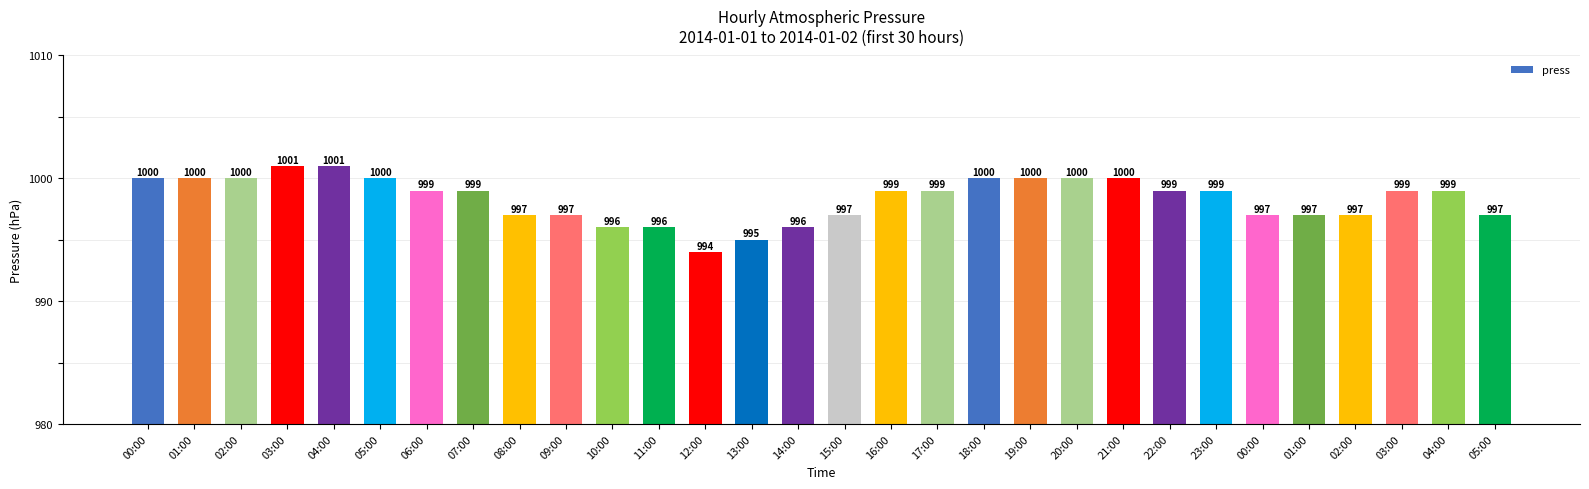

What is the difference between the maximum and minimum values?

7